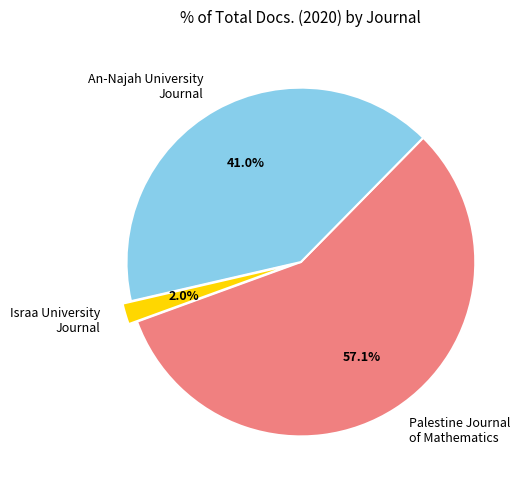

What is the largest slice in the pie chart?

Palestine Journal of Mathematics